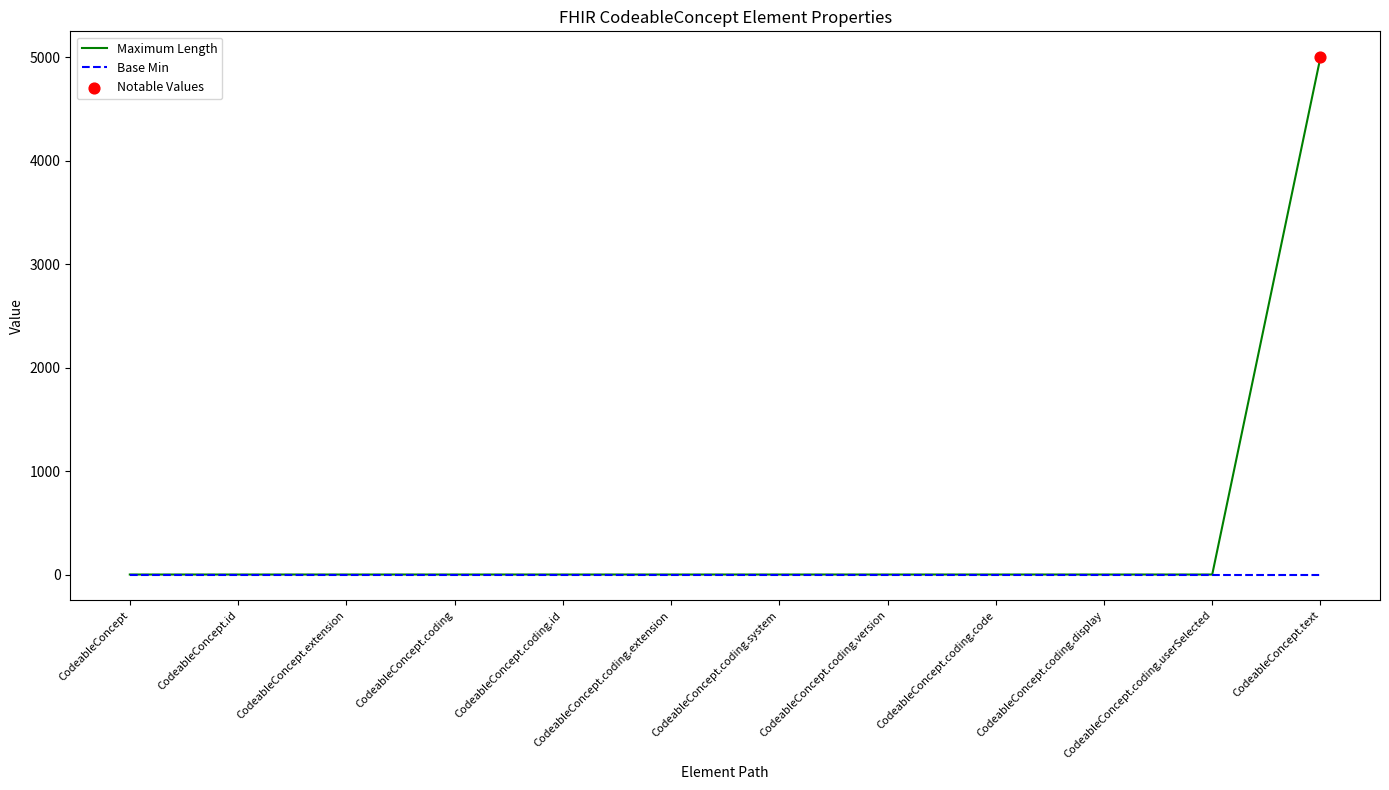

At which category is the sum across all series the highest?

CodeableConcept.text